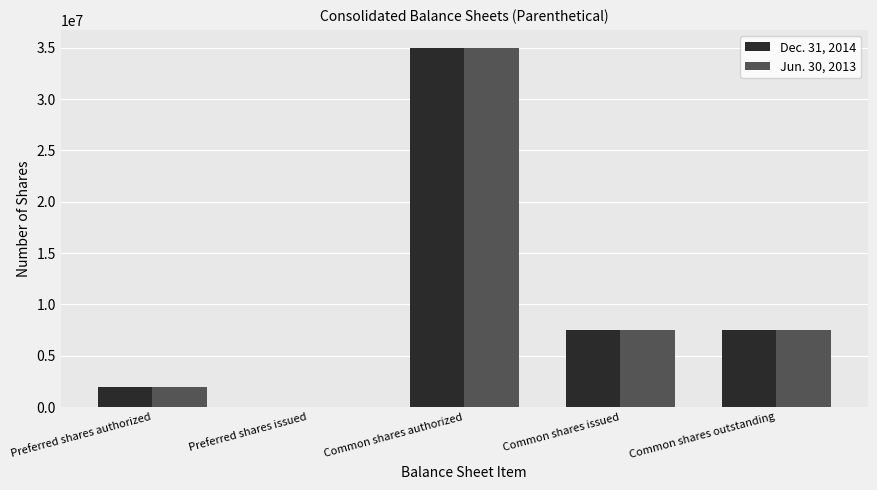

The Jun. 30, 2013 series shows 35000000 at Common shares authorized. True or false?

True